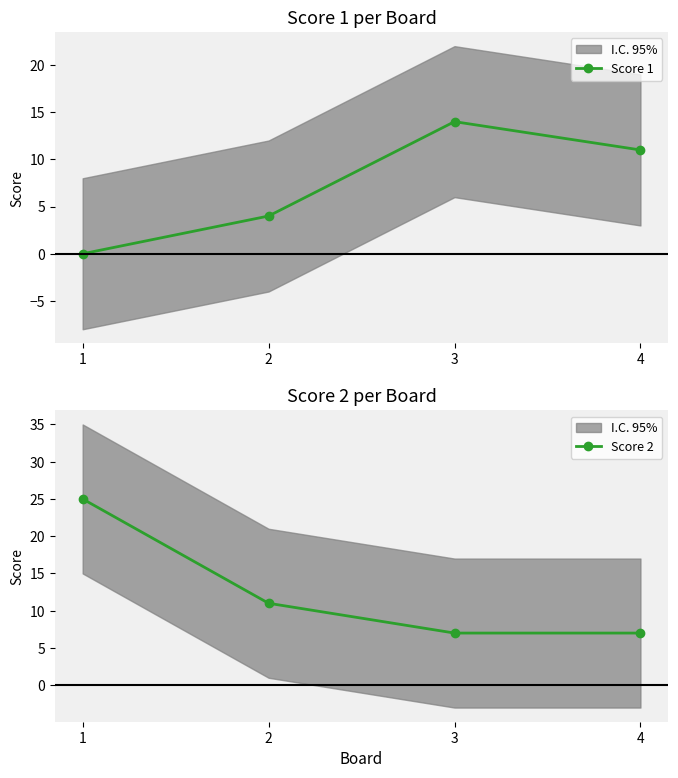

How many data points in Score 2 are above 11?

1